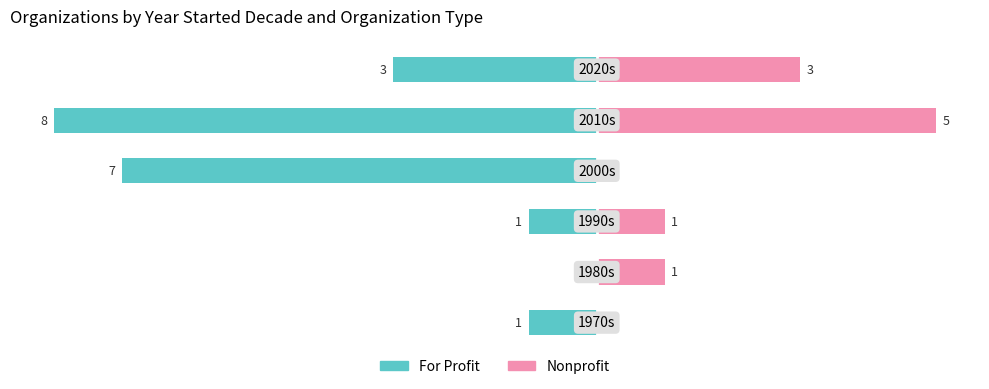

Which series changed the most between 2 and 4?

For Profit